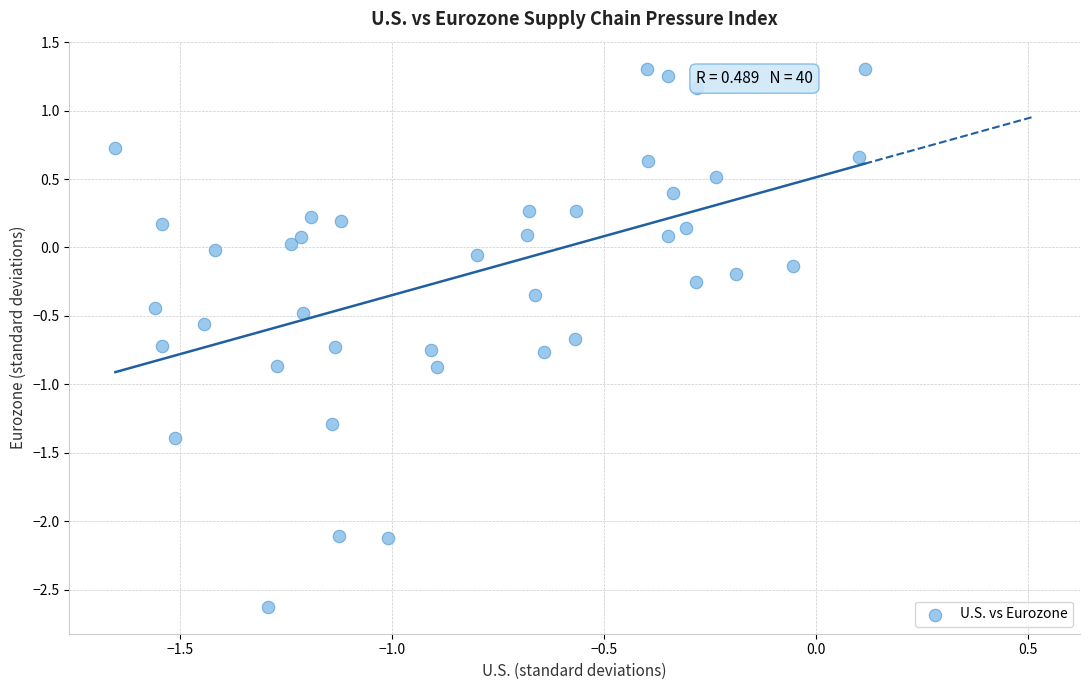

What is the range of X values (max minus min)?

1.8